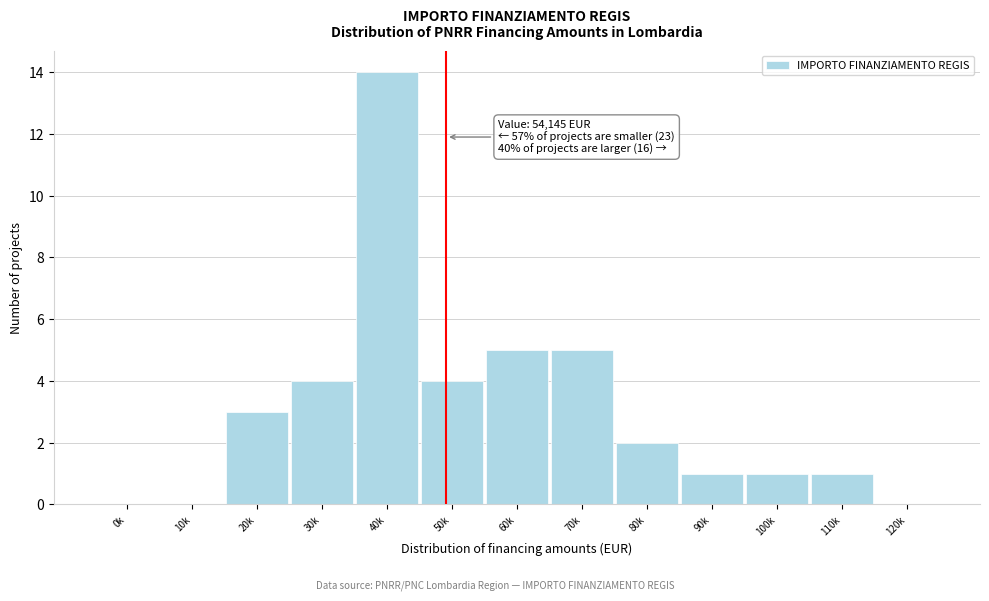

Reading left to right, list all the values displayed in this chart.

0k=0	10k=0	20k=3	30k=4	40k=14	50k=4	60k=5	70k=5	80k=2	90k=1	100k=1	110k=1	120k=0